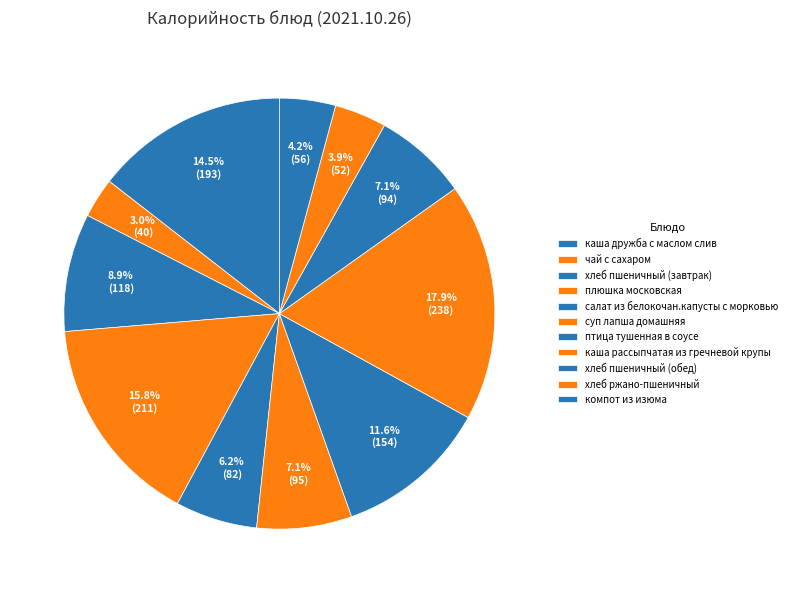

Which has a higher value, птица тушенная в соусе or хлеб пшеничный (завтрак)?

птица тушенная в соусе